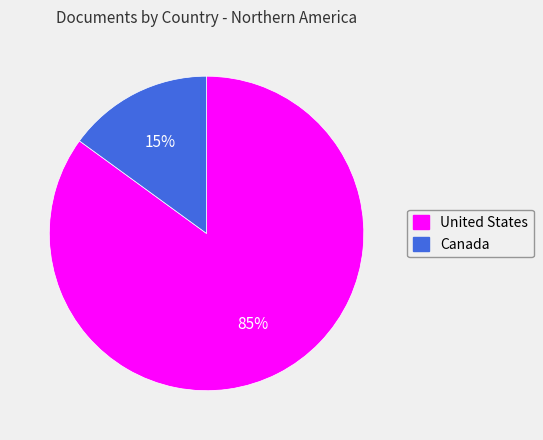

To the nearest percent, what is the difference between the United States and Canada slice percentages?

70%